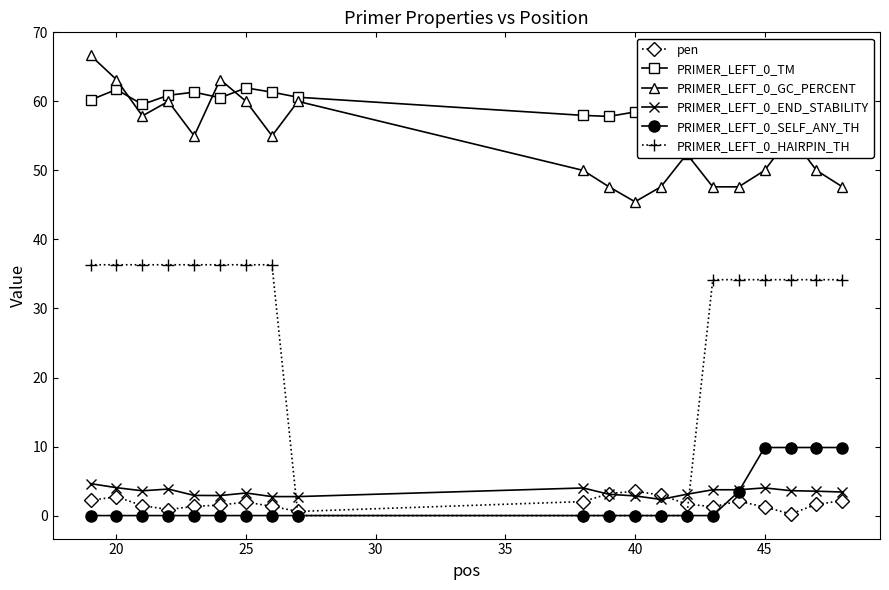

True or false: pen and PRIMER_LEFT_0_TM intersect in this chart.

False